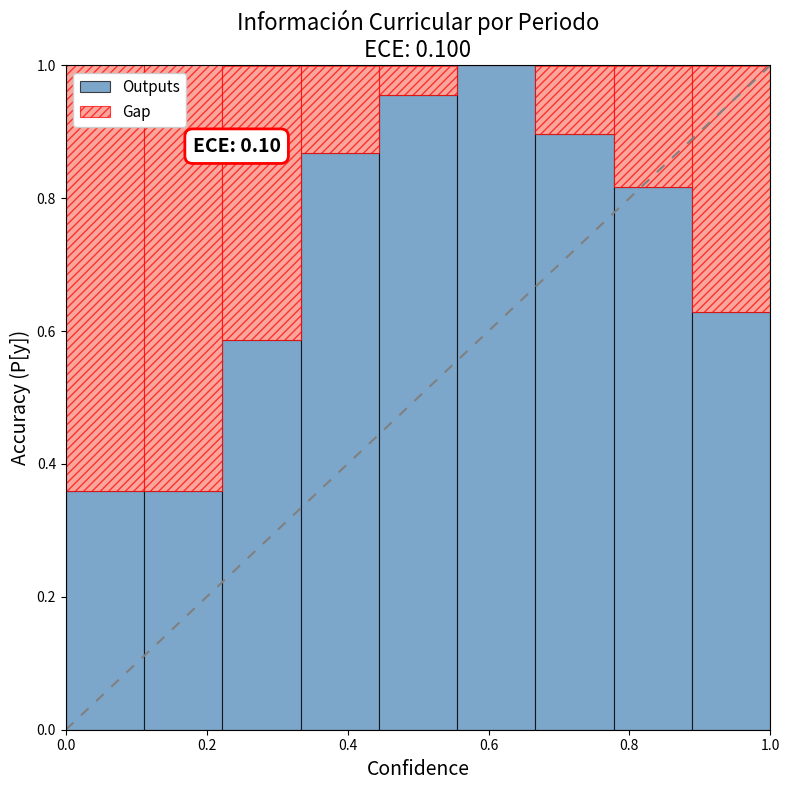

What is the sum of all Outputs values?

6.5